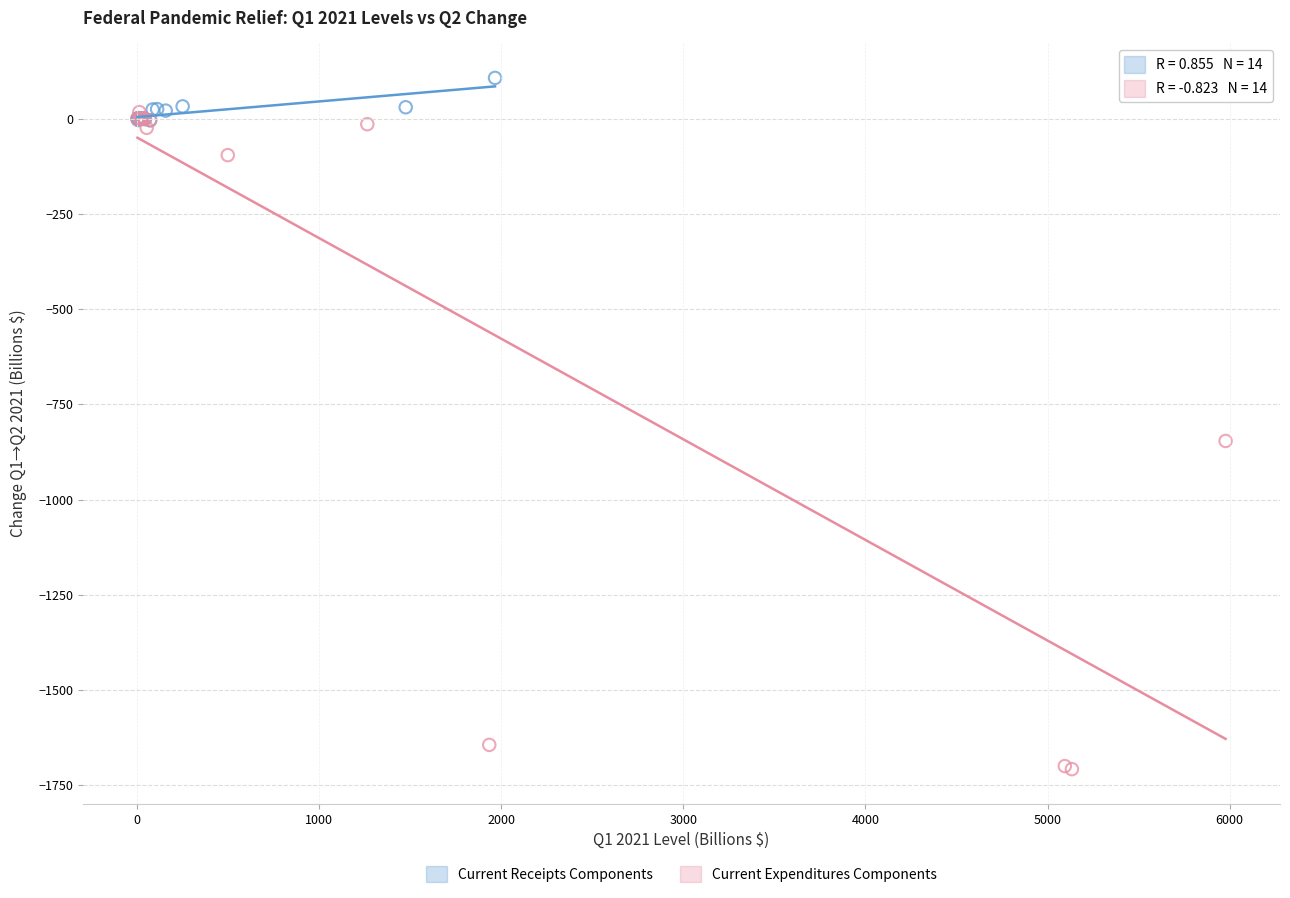

Which series contains the highest Y value?

Current Receipts Components